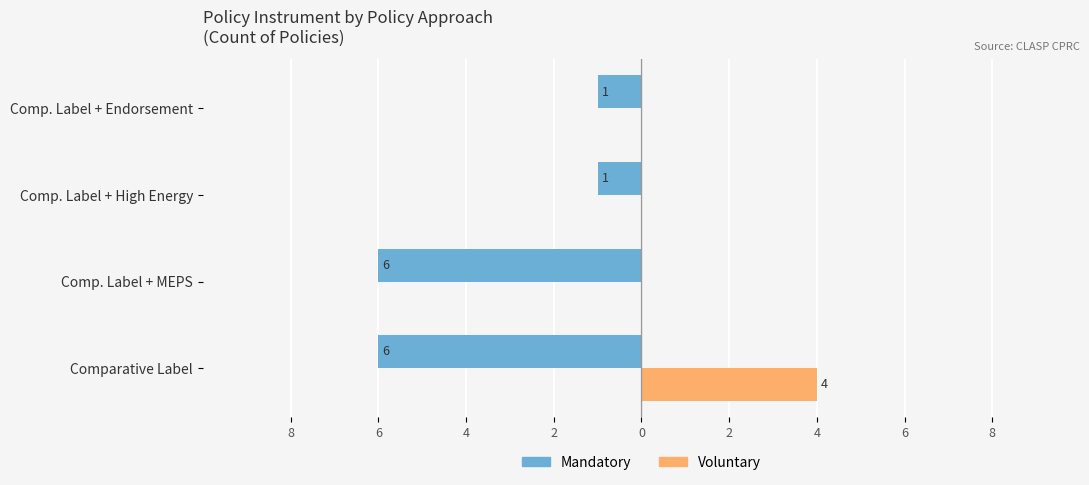

What are all the series names shown in the legend?

Mandatory, Voluntary